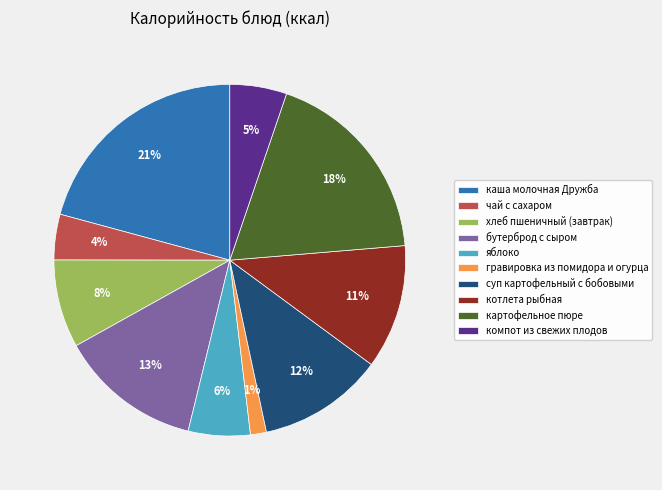

To the nearest percent, what is the average slice percentage?

10%